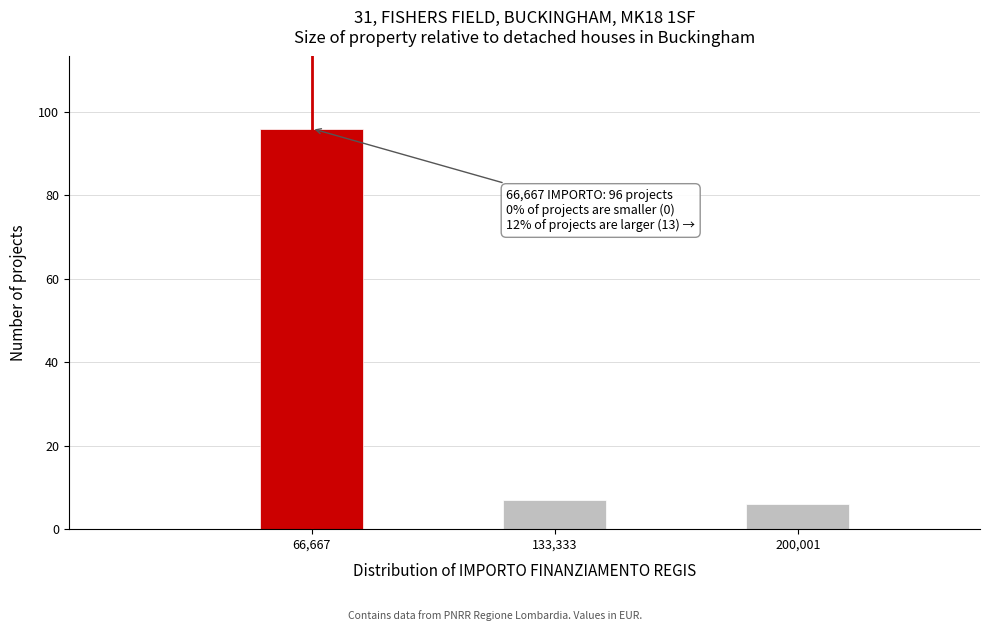

Around what value on the x-axis is the tallest bar? Give the approximate position of its centre, as read against the axis.

70000